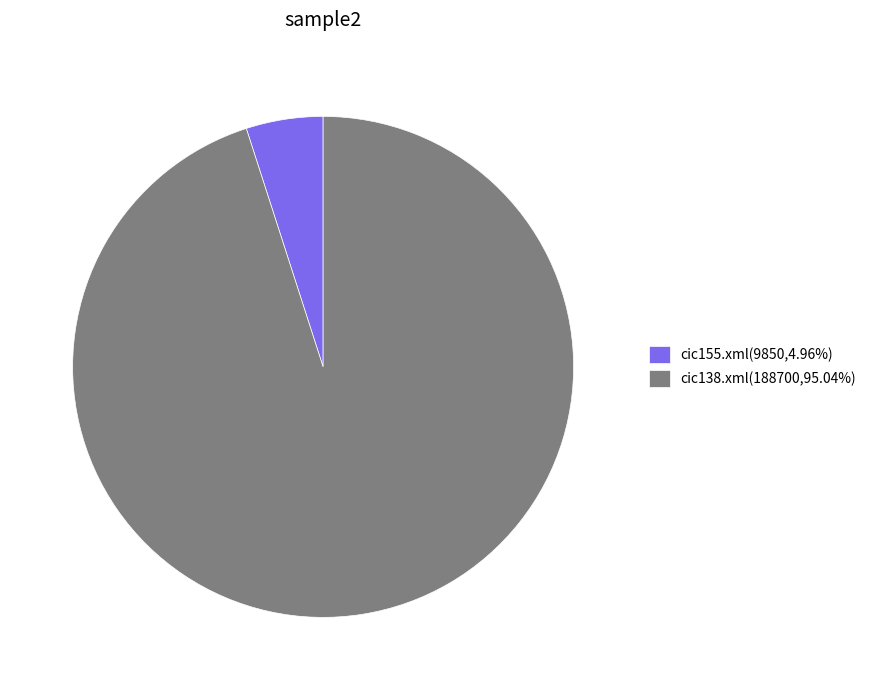

Is cic138.xml(188700,95.04%) the majority of the pie?

Yes